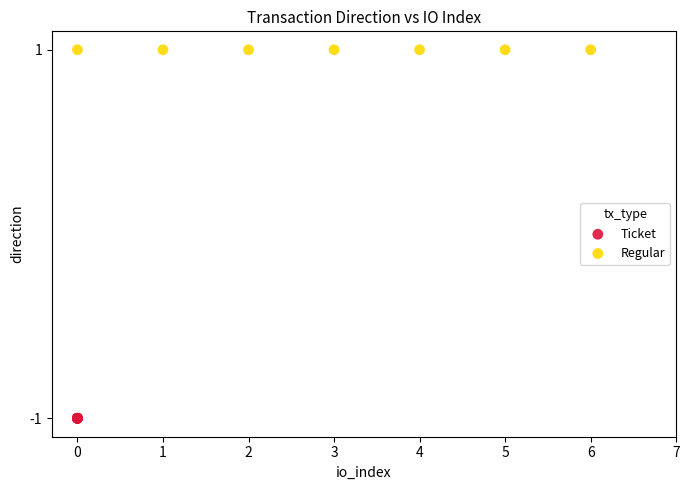

Which series contains the highest Y value?

Regular